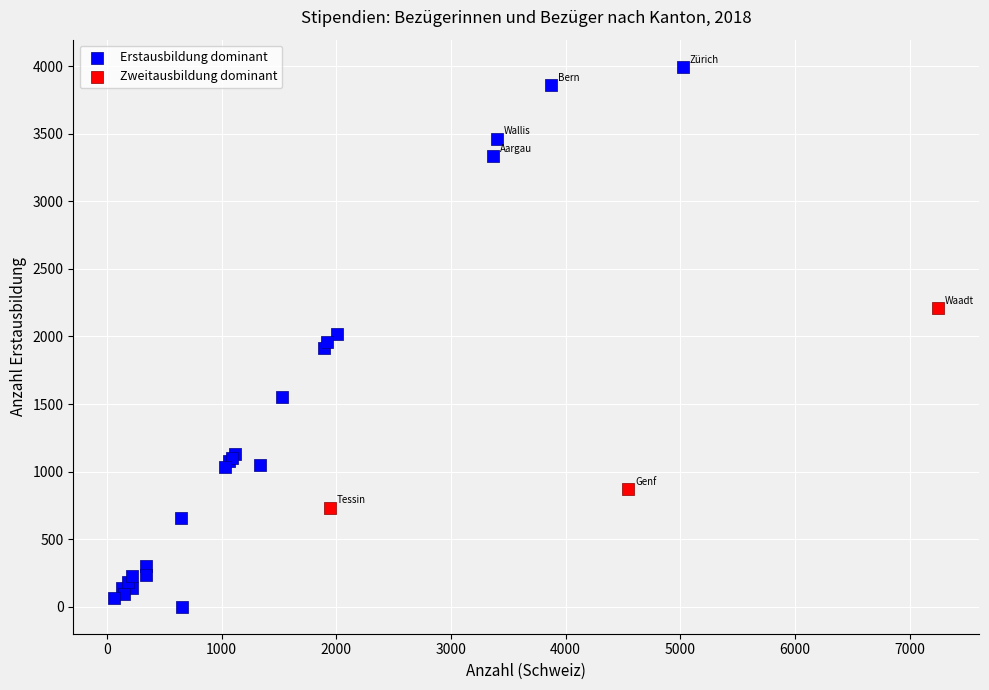

Which series reaches the maximum Y coordinate?

Erstausbildung dominant